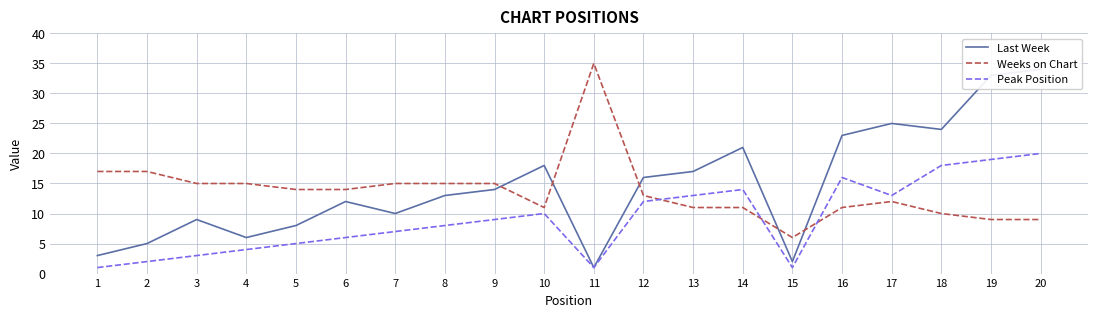

What are all the series names shown in the legend?

Last Week, Weeks on Chart, Peak Position